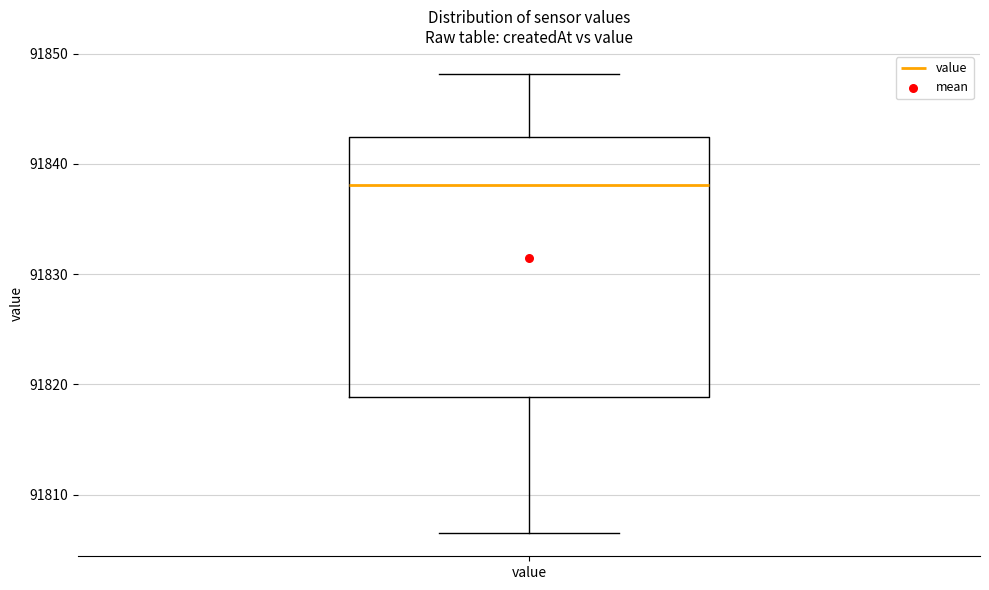

Where is the upper edge of the box for value on the y-axis? The values are not printed on the chart, so give them approximately, as read against the axis.

91842